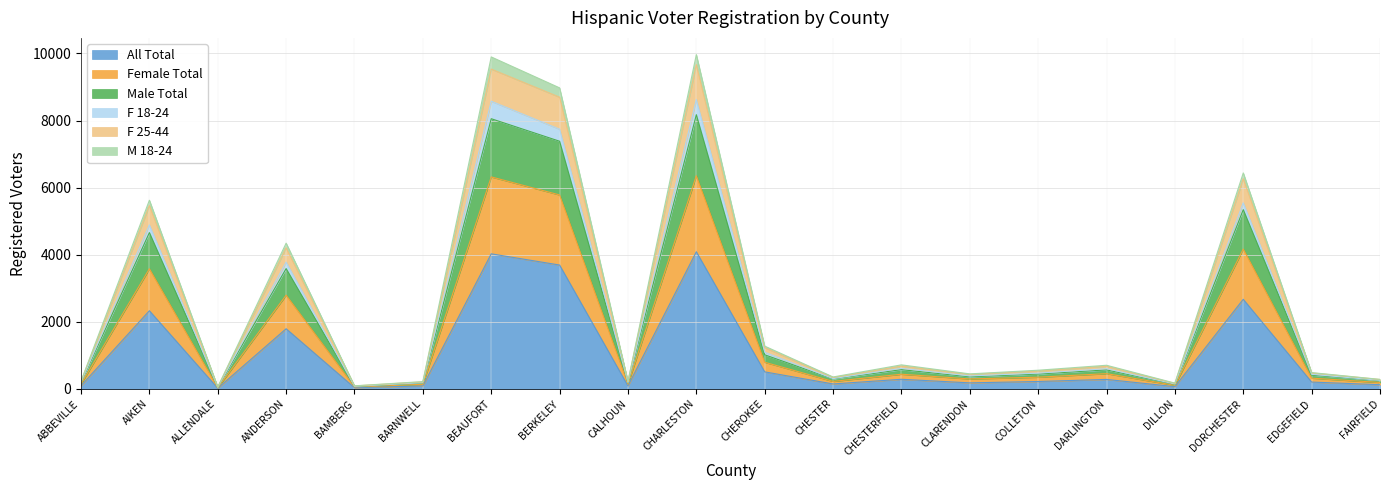

Count the number of categories in the chart.

20